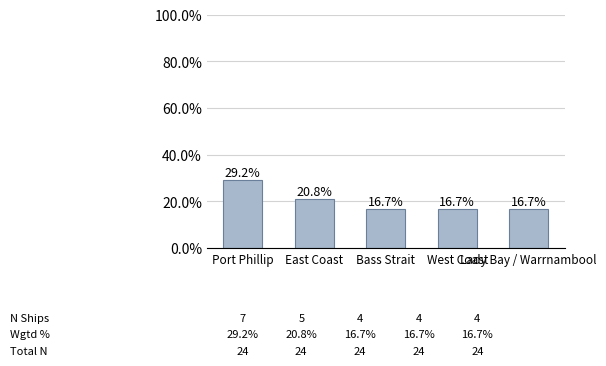

What is the minimum value shown in the chart?

16.7